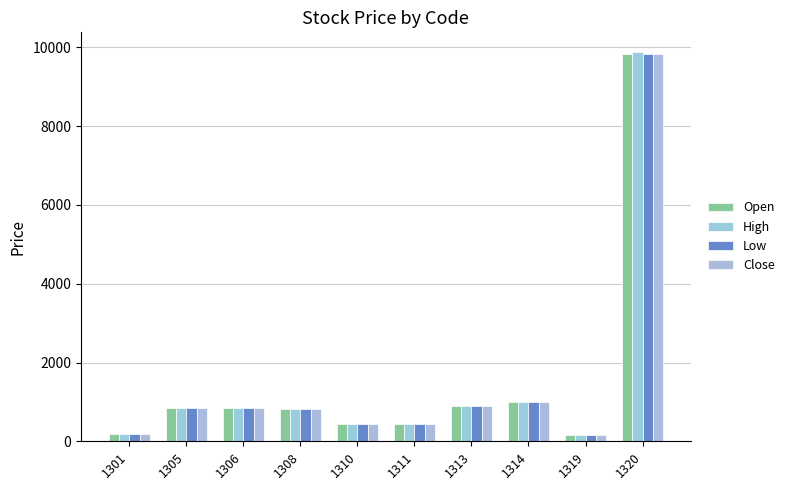

What is the spread (max minus min) of values at 1301?

2